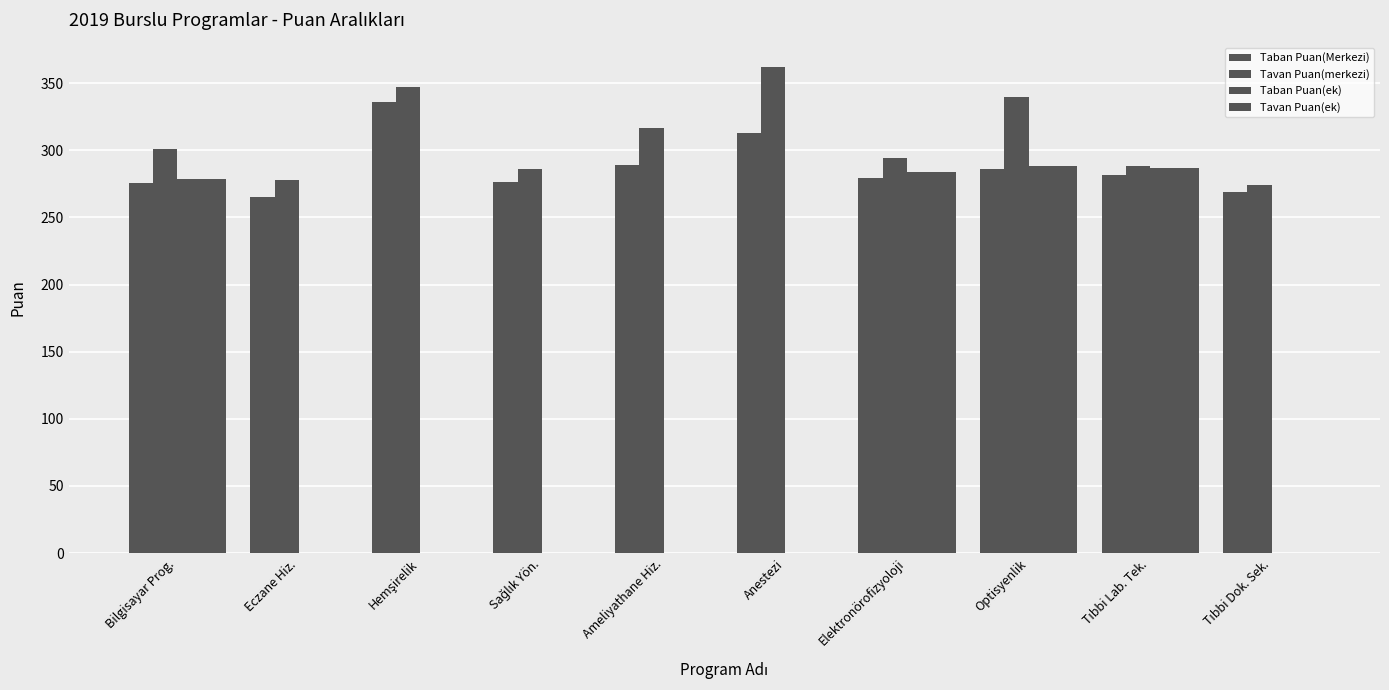

Is it true that Taban Puan(Merkezi) equals 375.6 at Optisyenlik?

False